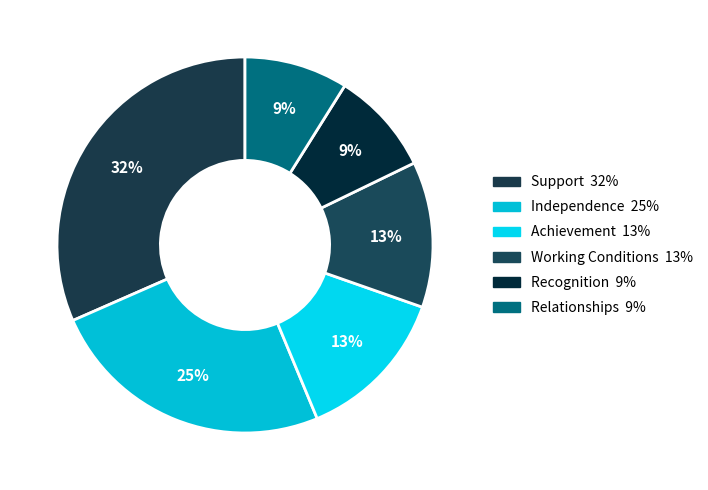

To the nearest percent, what percentage of the pie is Independence?

25%